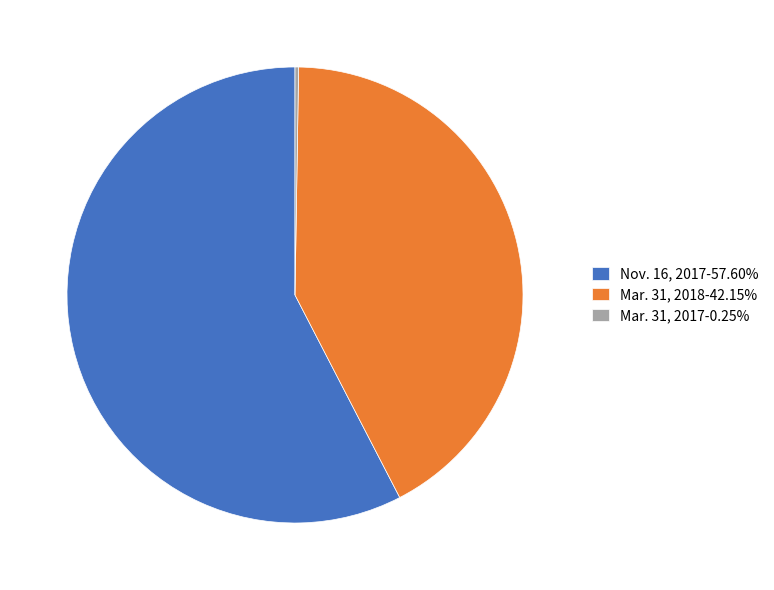

Approximately how many times larger is the value at Mar. 31, 2018-42.15% compared to Nov. 16, 2017-57.60%?

0.7